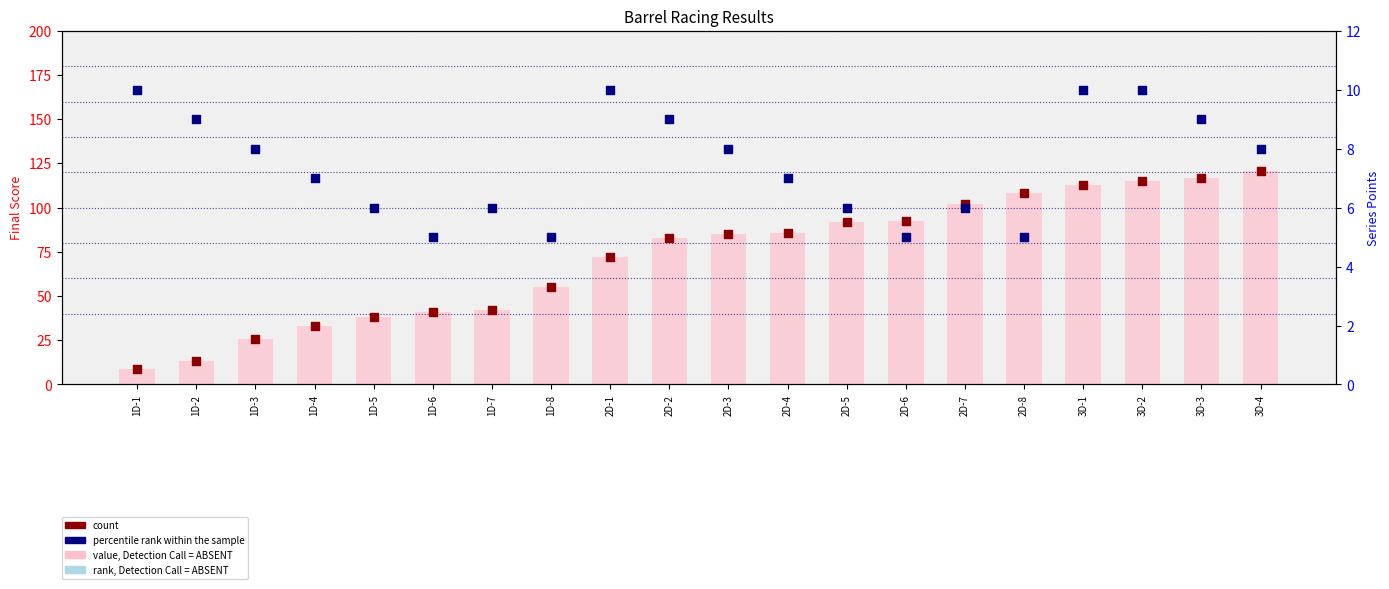

What are all the series names shown in the legend?

value, Detection Call = ABSENT, count, percentile rank within the sample